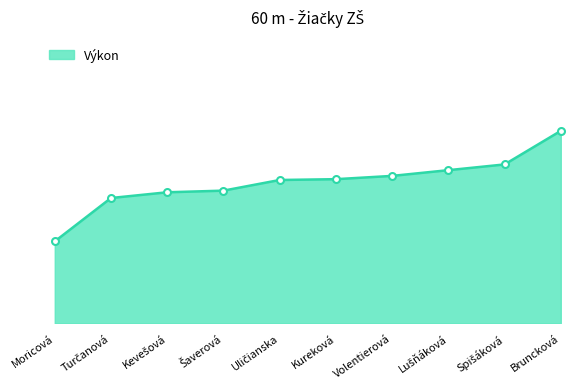

At which label is the value closest to 9?

Turčanová